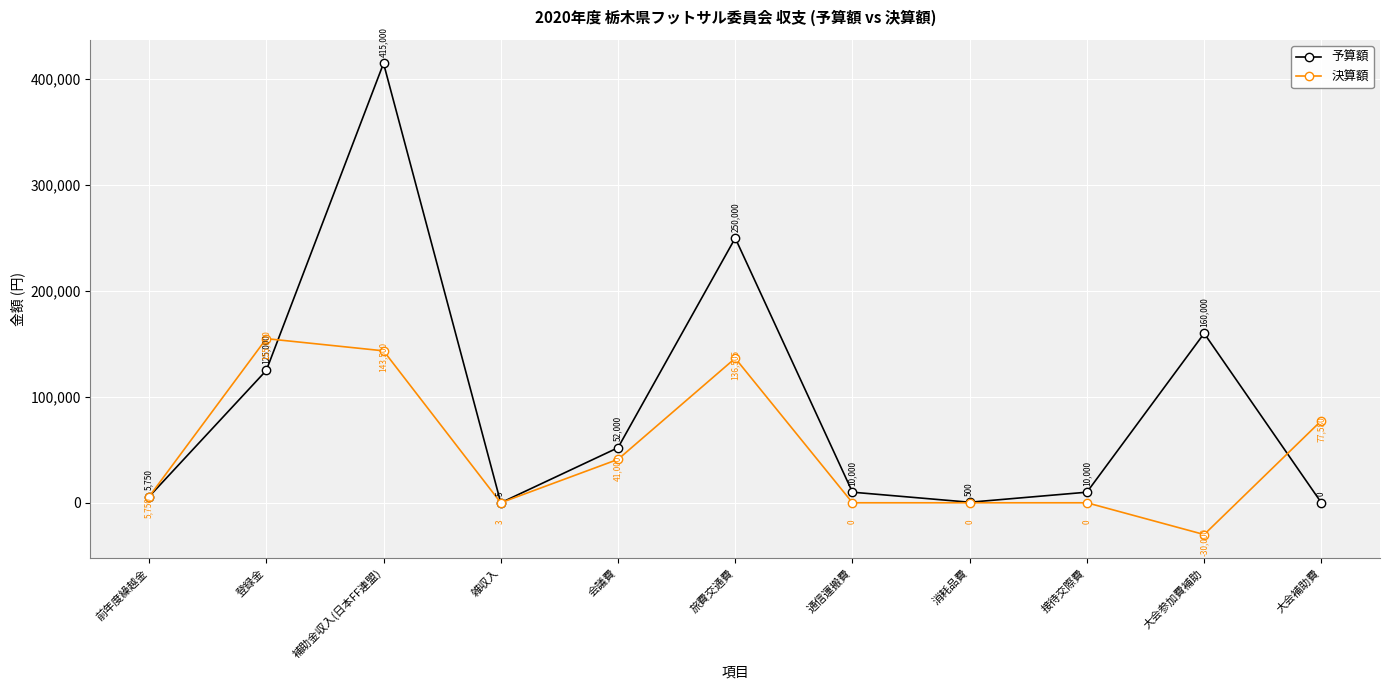

List the series in order of their overall mean, lowest first.

決算額, 予算額